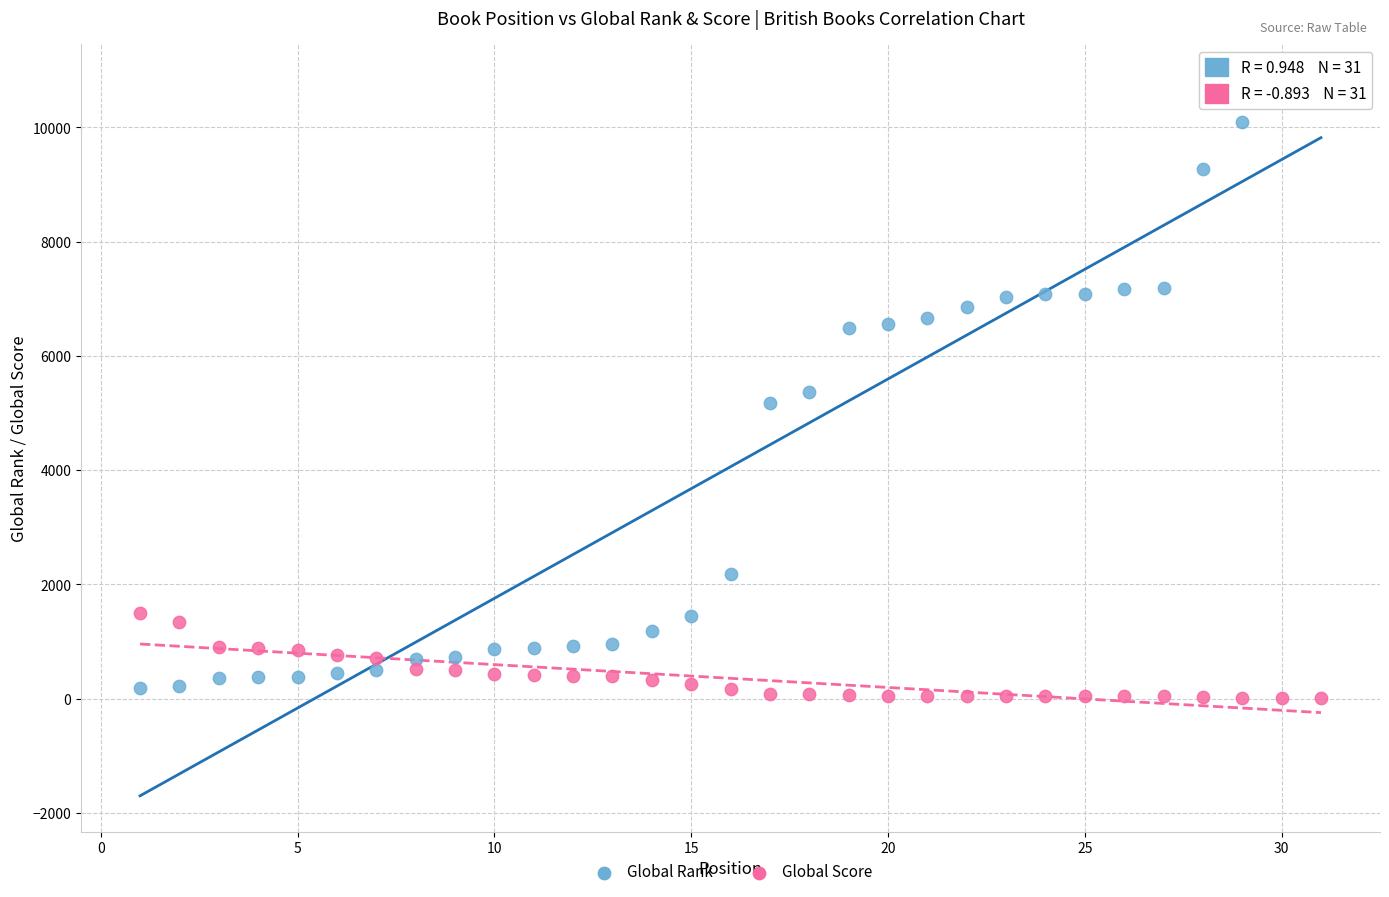

Across all data points, what is the range of X values (max minus min)?

30